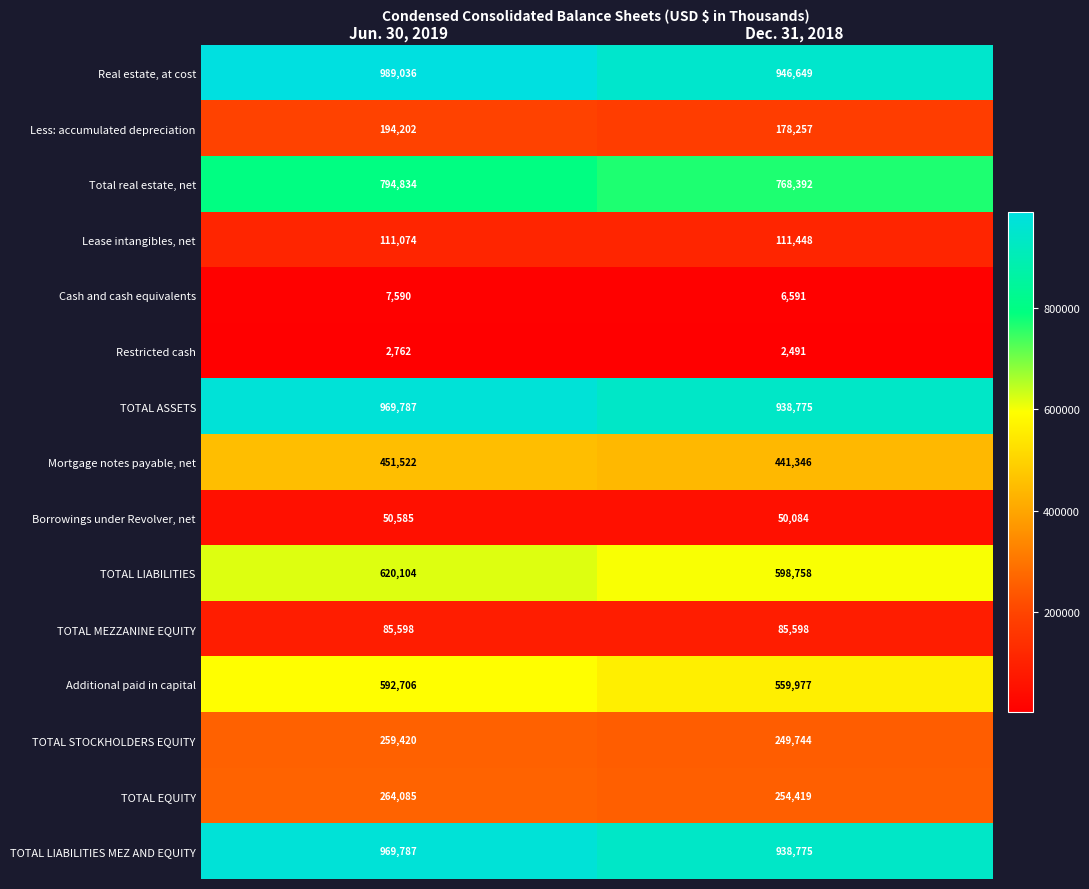

What is the lowest value of the Total real estate, net series?

768392